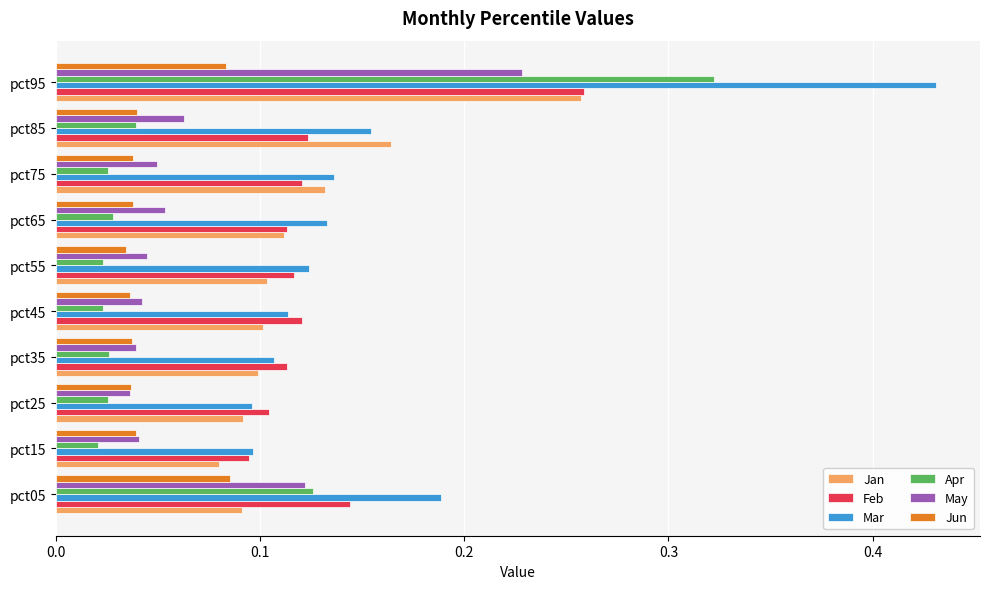

Where is Feb nearest to the value 0?

pct15